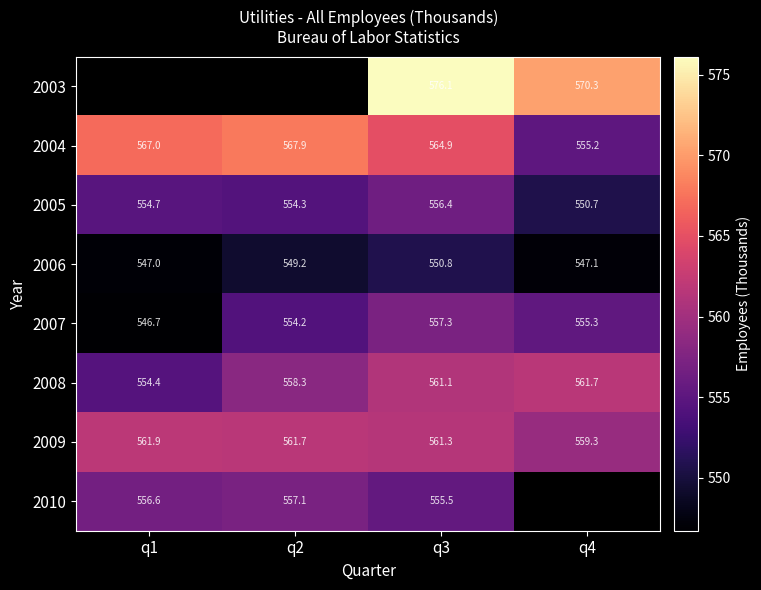

At which category is the sum across all series the highest?

q3